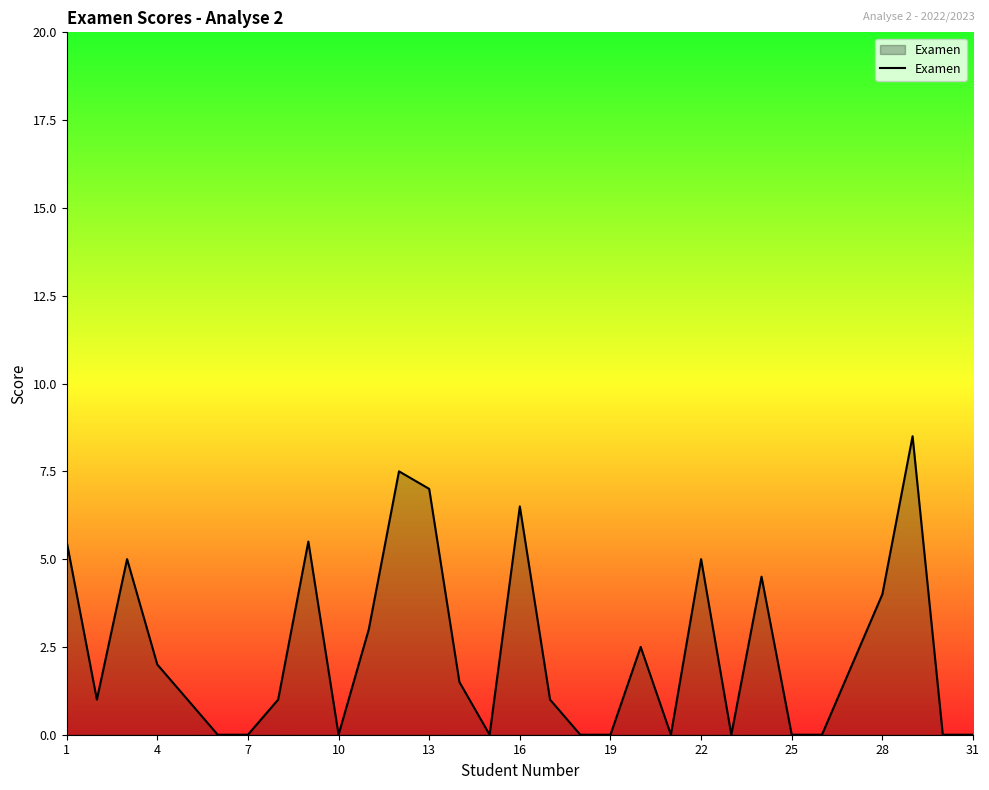

What is the greatest value displayed?

8.5